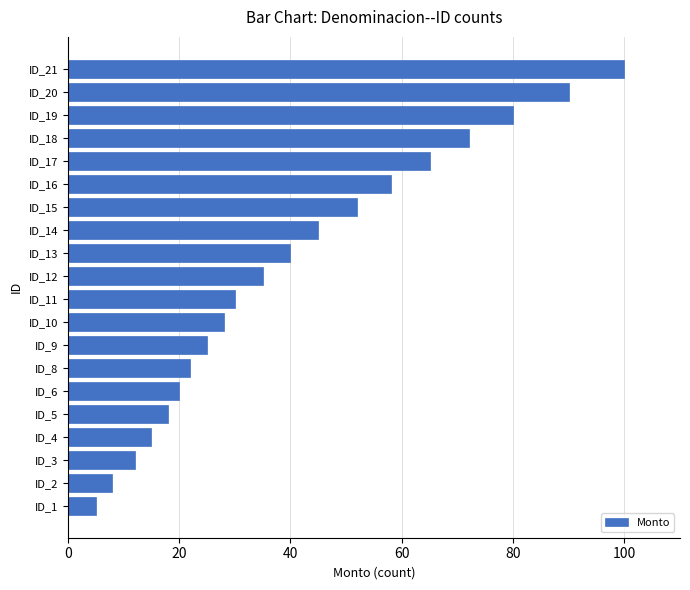

Where is the data nearest to the value 52?

ID_15